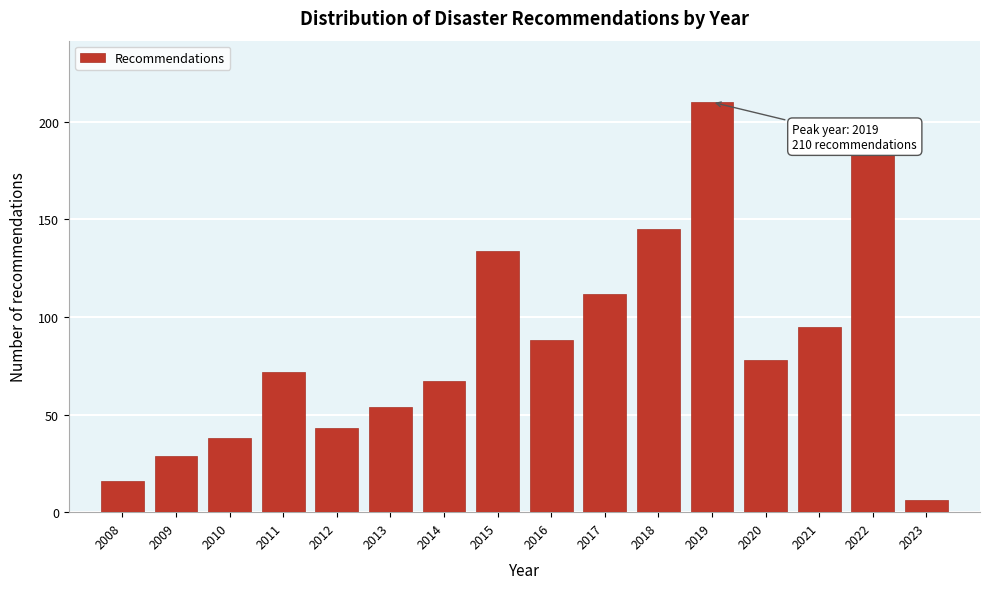

Reading left to right, list all the values displayed in this chart.

2008=16	2009=29	2010=38	2011=72	2012=43	2013=54	2014=67	2015=134	2016=88	2017=112	2018=145	2019=210	2020=78	2021=95	2022=185	2023=6